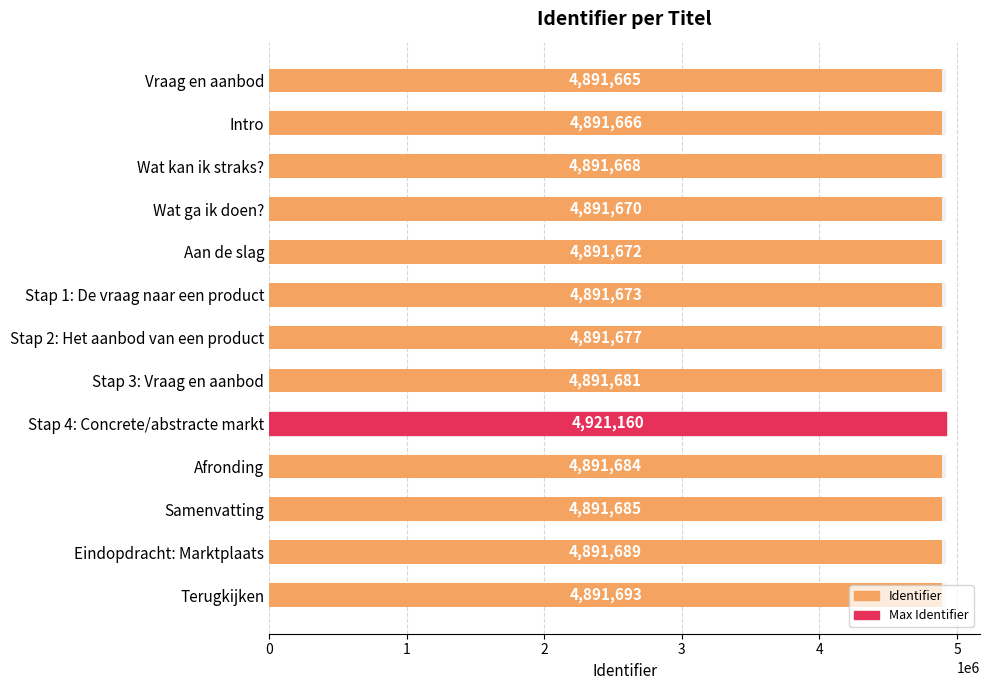

Does the chart contain any negative values?

No